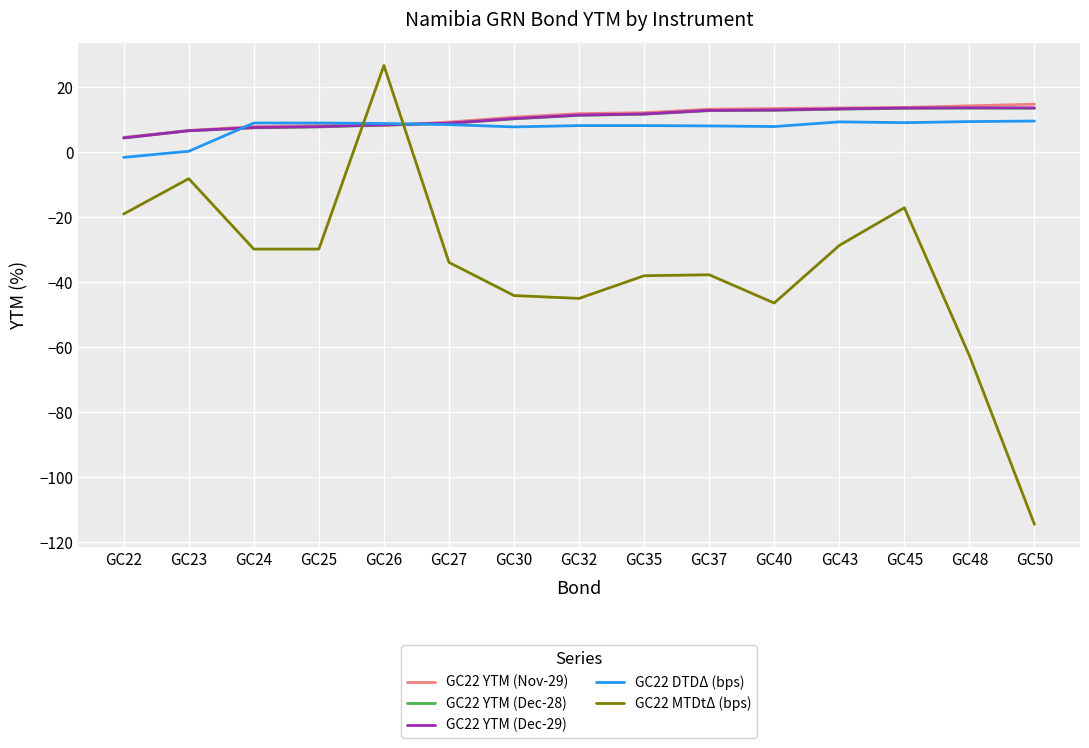

What is the difference between the maximum and second lowest values in the GC22 YTM (Dec-28) series?

7.0